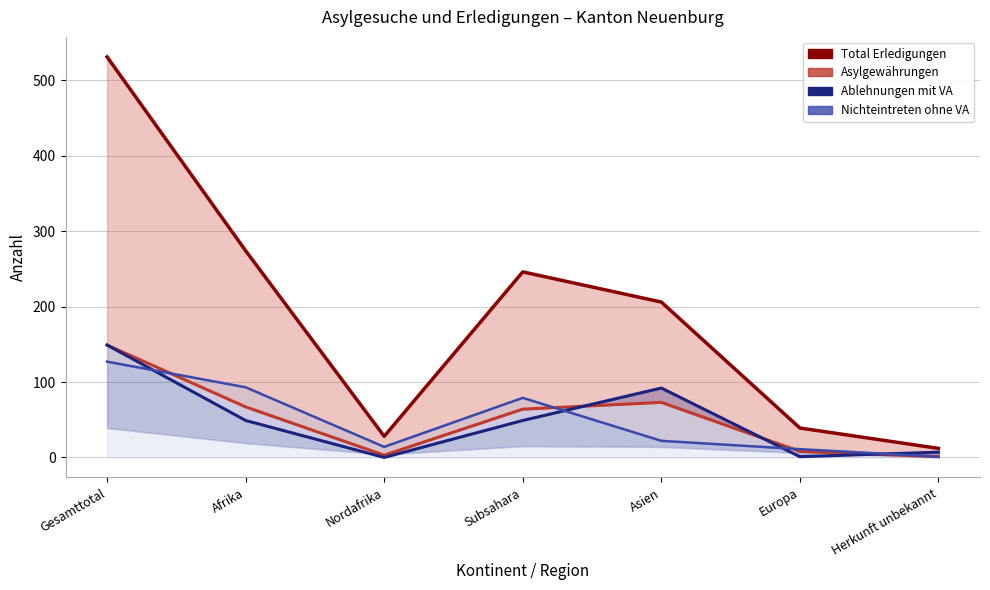

What is the sum of the Total Erledigungen values at Nordafrika and Europa?

67